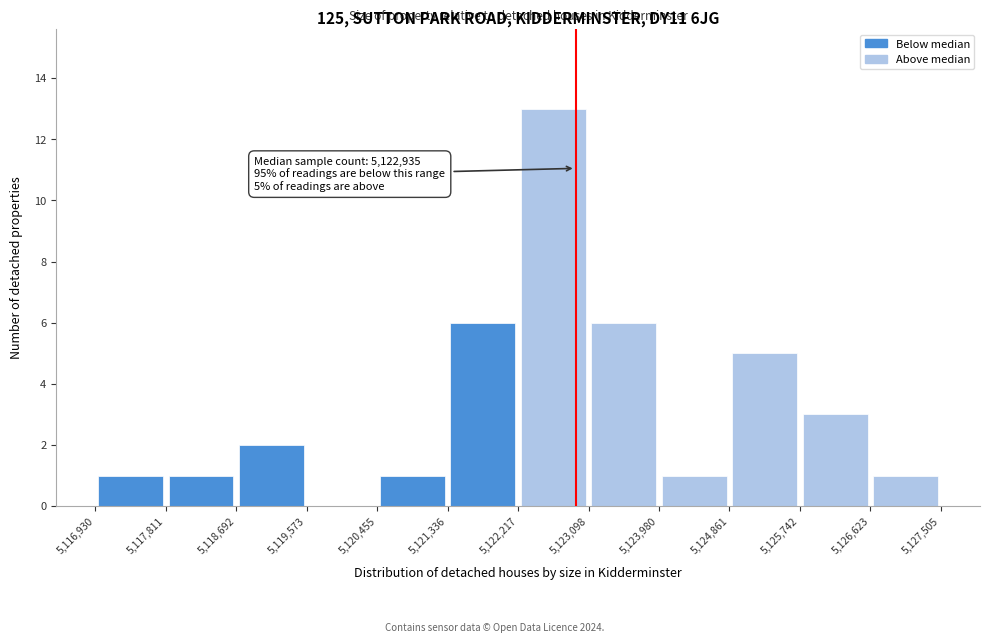

Which range on the x-axis has the tallest bar?

5,122,217 to 5,123,098